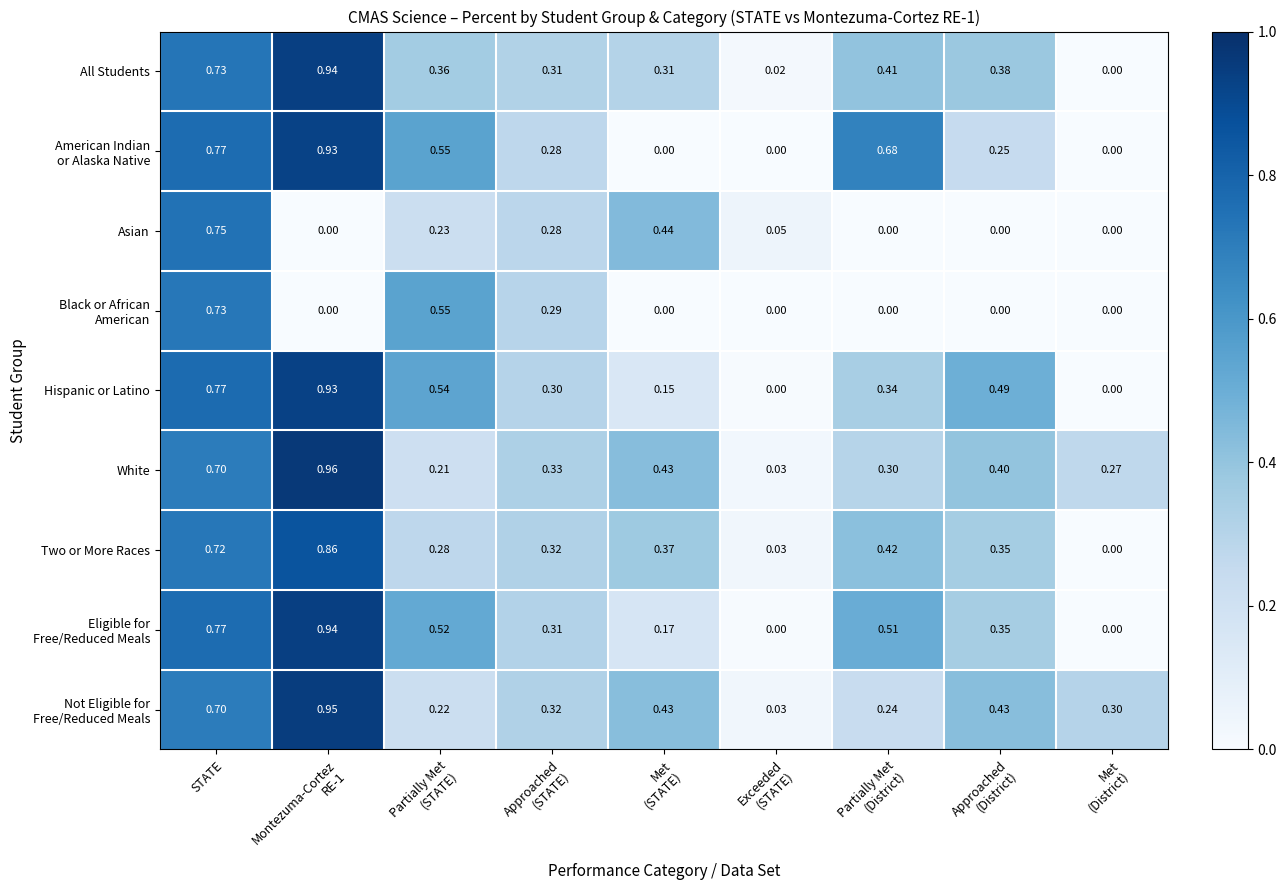

At which category is the sum across all series the highest?

STATE